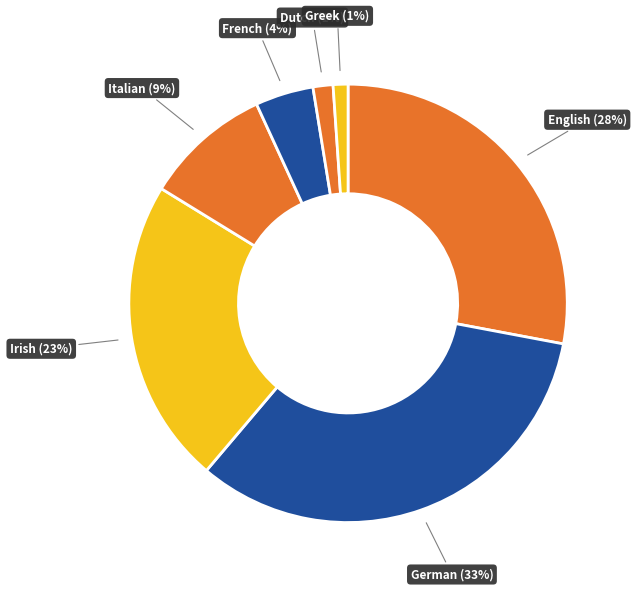

How many slices are in this pie chart?

7